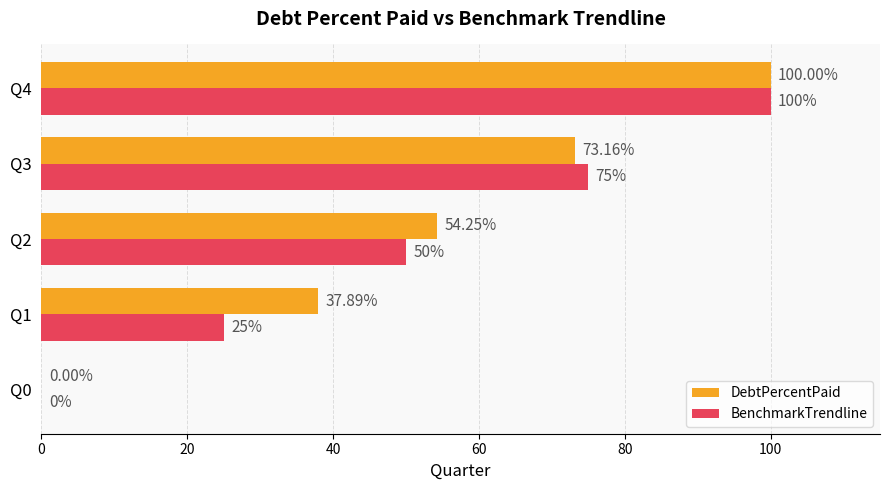

Is the value of BenchmarkTrendline at Q4 greater than the value of DebtPercentPaid at Q3?

Yes